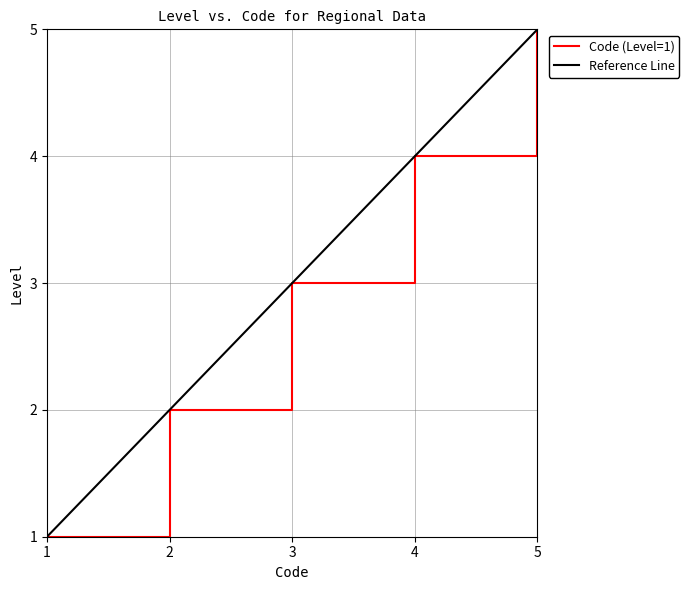

Reading left to right, list all the values displayed in this chart.

1	2	3	4	5